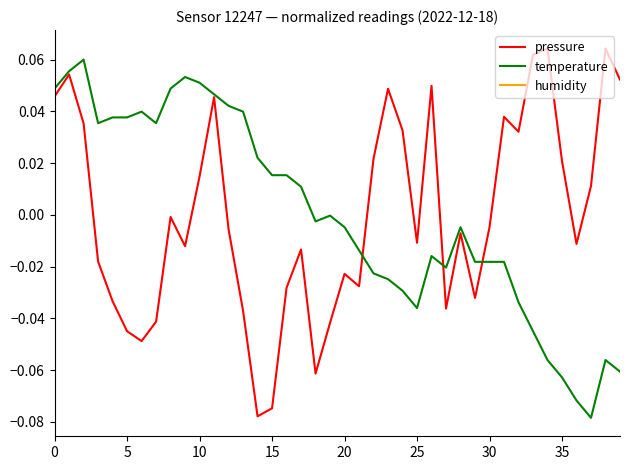

True or false: humidity and pressure cross at least once.

False